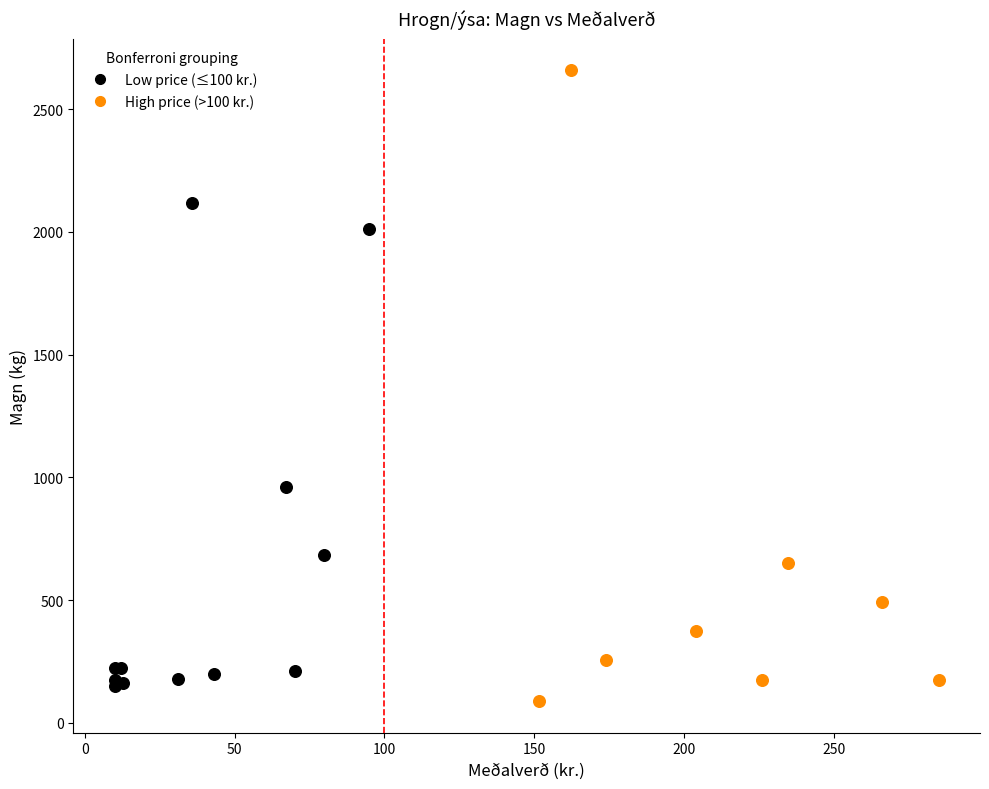

Which series contains the highest Y value?

High price (>100 kr.)